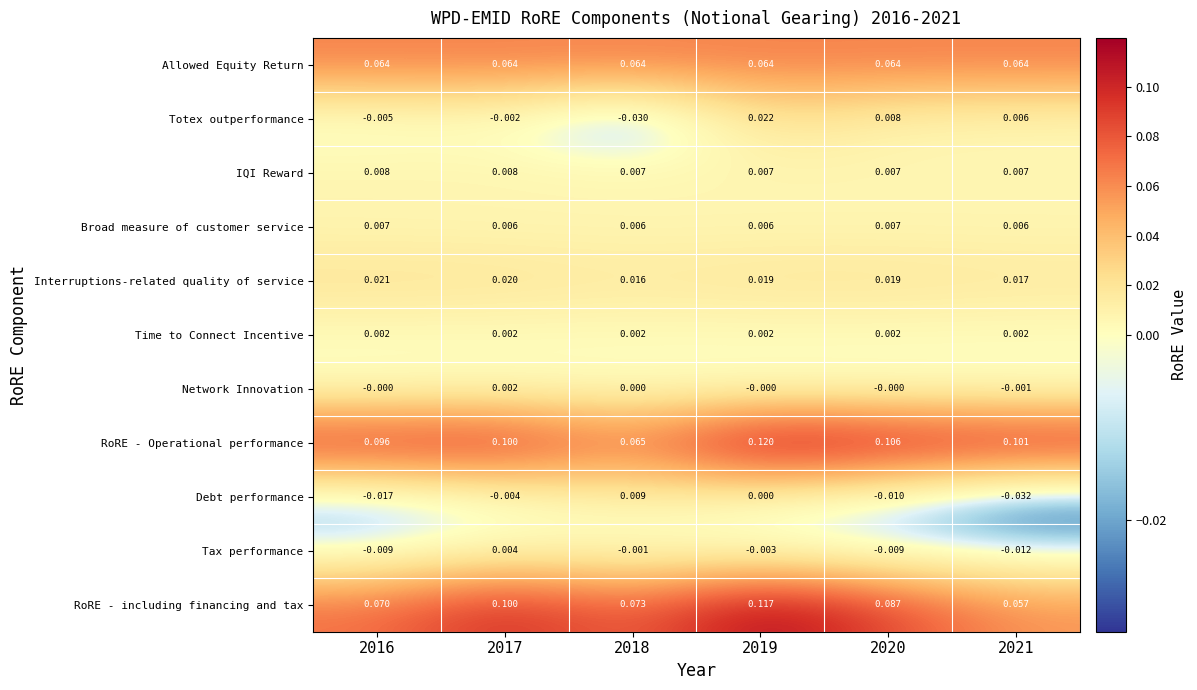

How many series are shown in this chart?

11